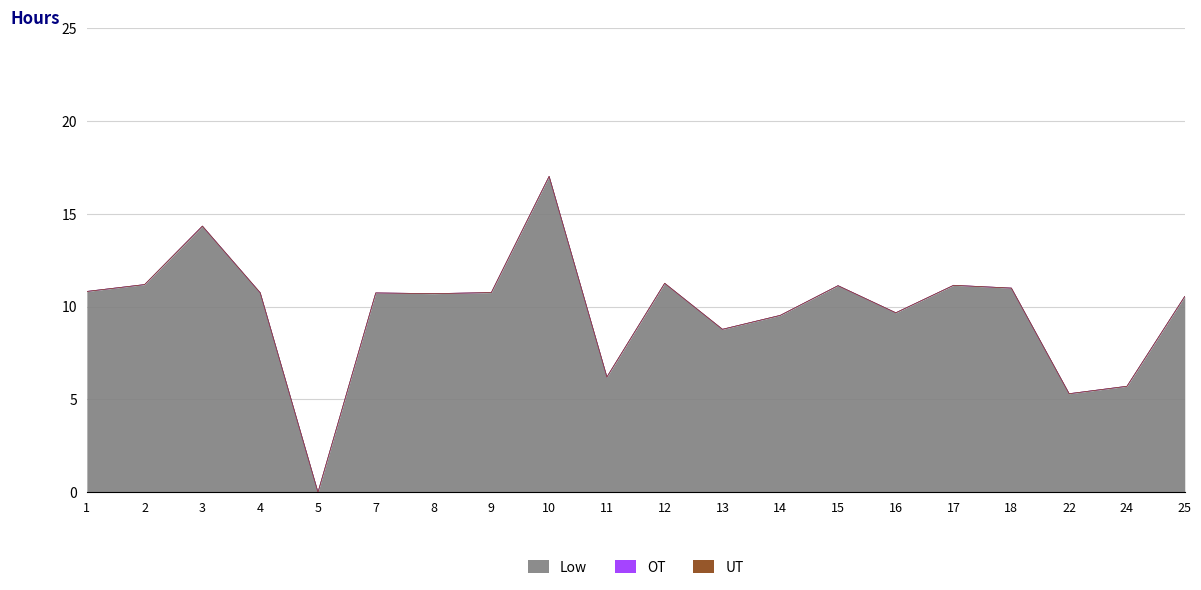

Reading left to right, what are all the values shown in this chart?

Low: 10.8	11.2	14.3	10.8	0.0	10.7	10.7	10.8	17.0	6.2	11.3	8.8	9.5	11.1	9.7	11.2	11.0	5.3	5.7	10.6
OT: 0.0	0.0	0.0	0.0	0.0	0.0	0.0	0.0	0.0	0.0	0.0	0.0	0.0	0.0	0.0	0.0	0.0	0.0	0.0	0.0
UT: 0.0	0.0	0.0	0.0	0.0	0.0	0.0	0.0	0.0	0.0	0.0	0.0	0.0	0.0	0.0	0.0	0.0	0.0	0.0	0.0